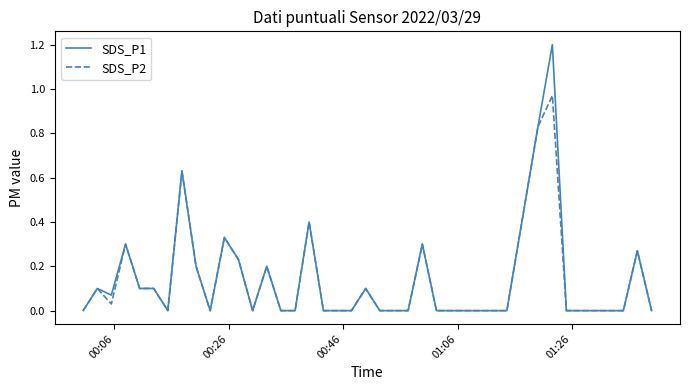

What is the maximum value shown in the chart?

1.2